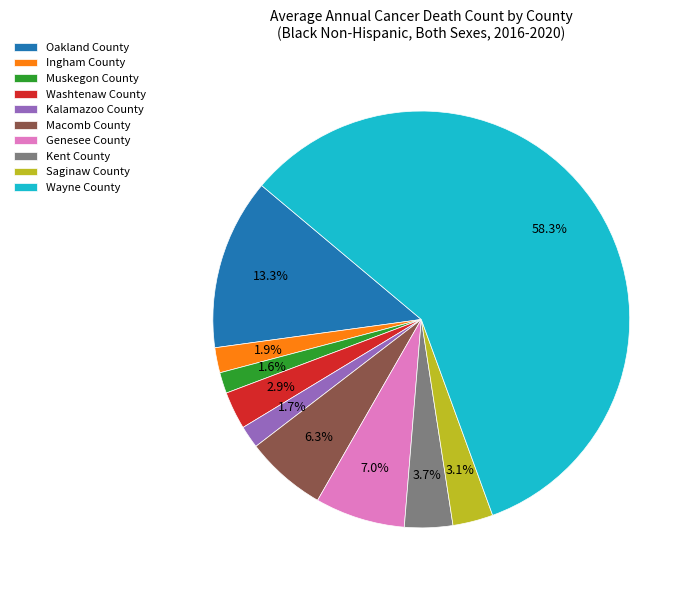

To the nearest percent, what portion does Macomb County represent?

6%